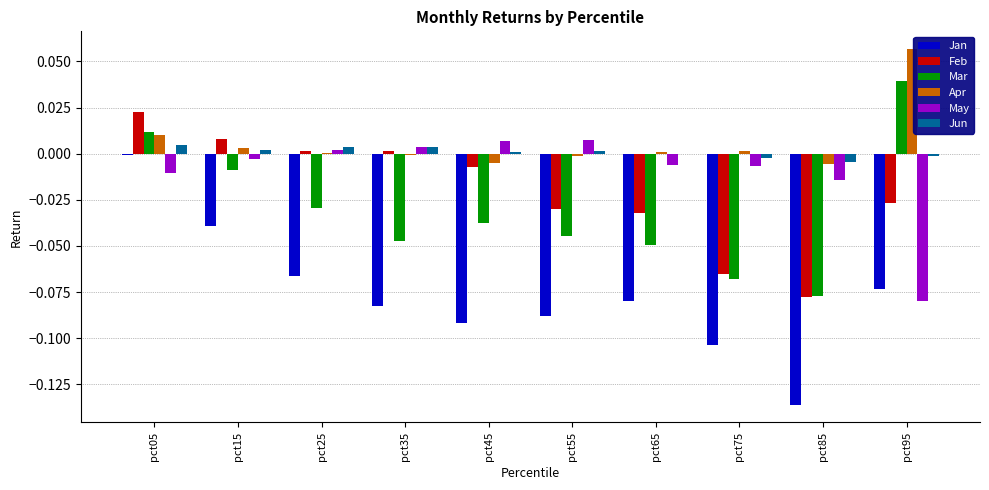

Which series has the widest spread of values?

Jan